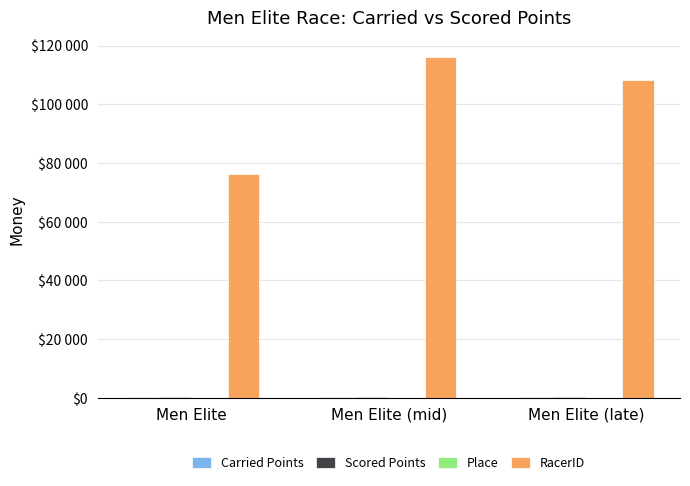

Does the chart contain stacked bars?

No